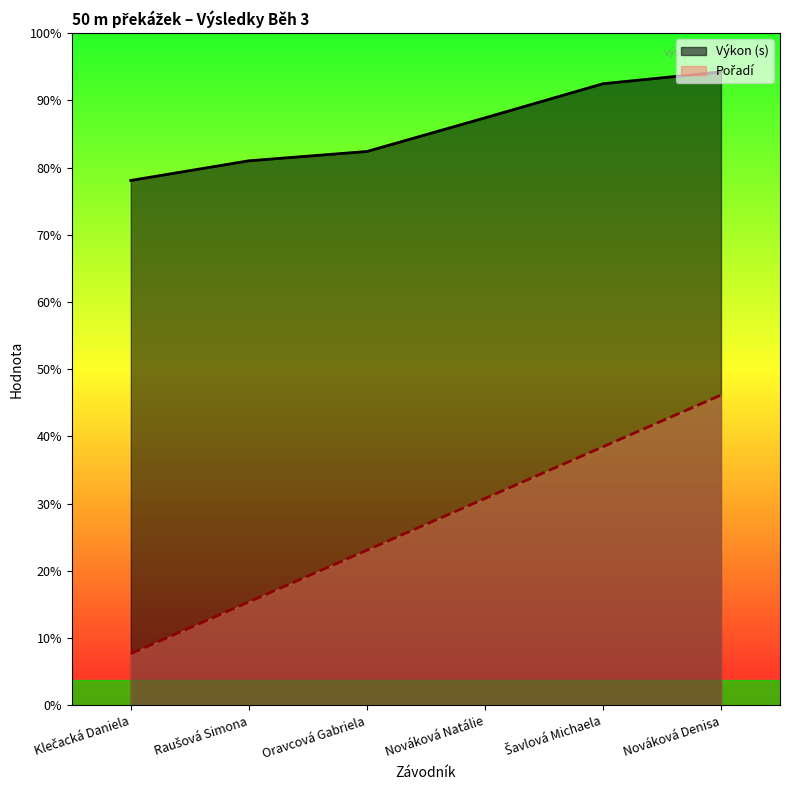

What is the label of the 5th point from the left?

Šavlová Michaela